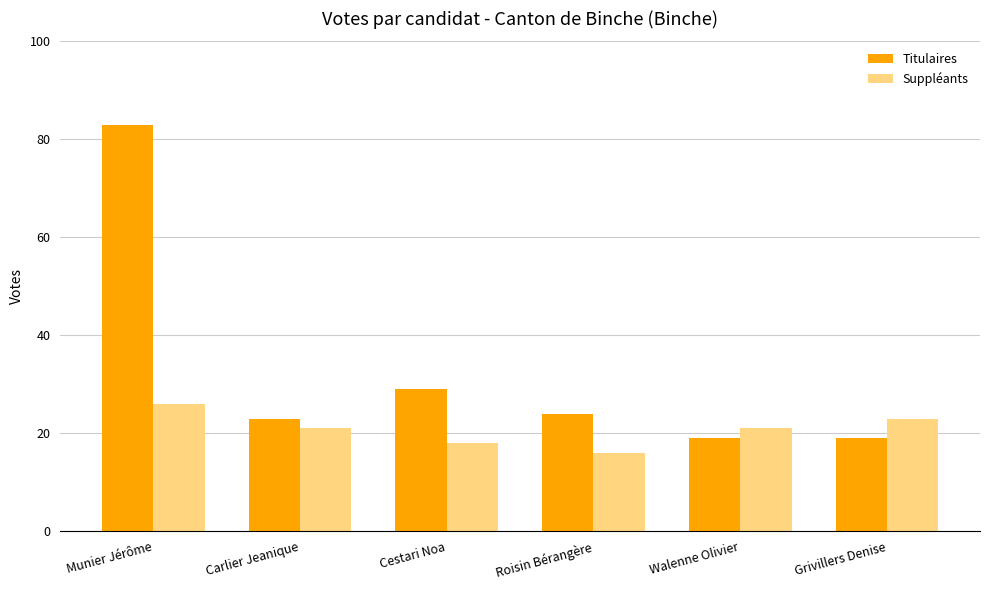

The value of Titulaires at Carlier Jeanique is 5. True or false?

False